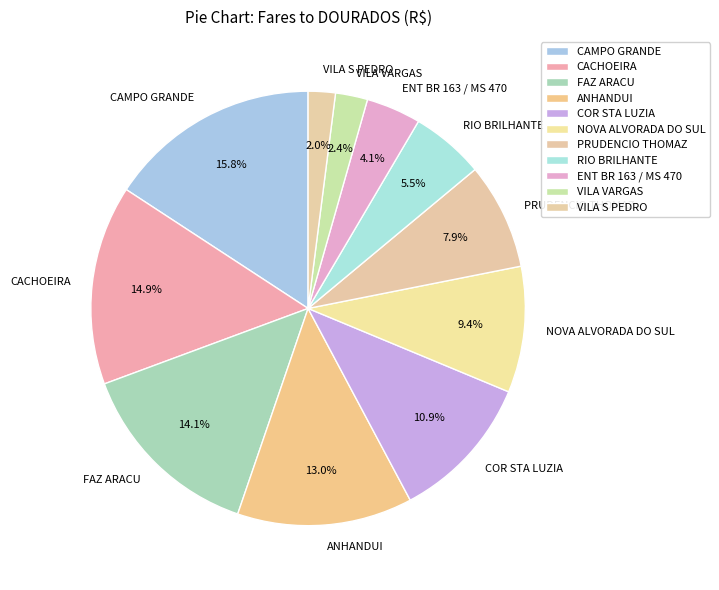

What percentage is the CAMPO GRANDE slice, to the nearest percent?

16%